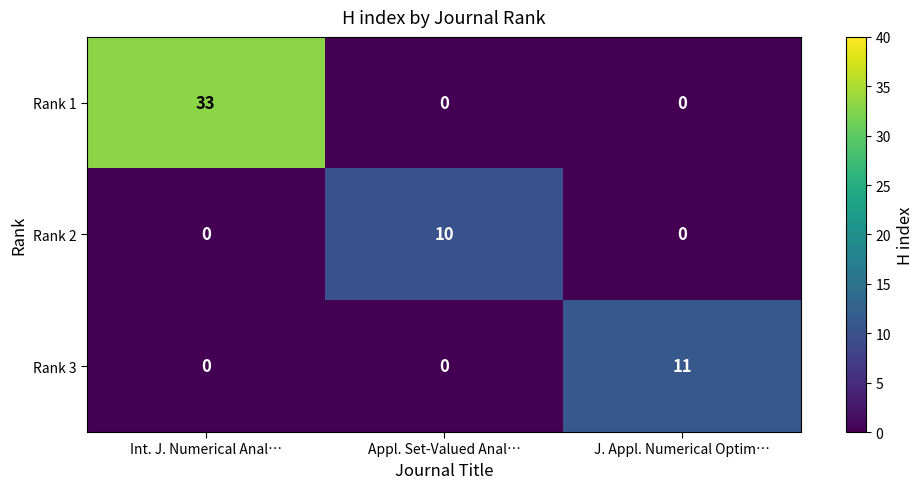

Reading left to right, list all the values displayed in this chart.

Rank 1: 33	0	0
Rank 2: 0	10	0
Rank 3: 0	0	11